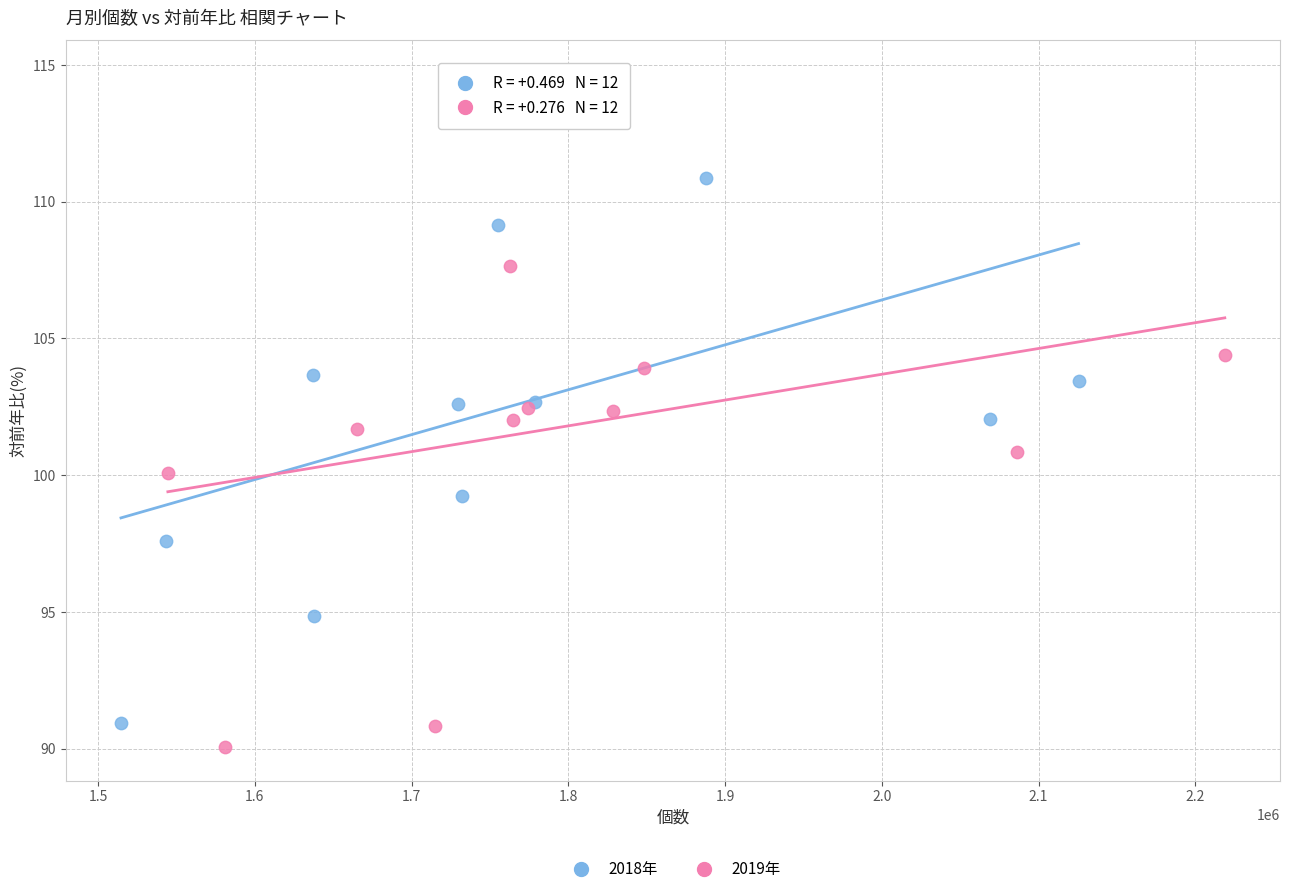

Which series reaches the minimum Y coordinate?

2019年